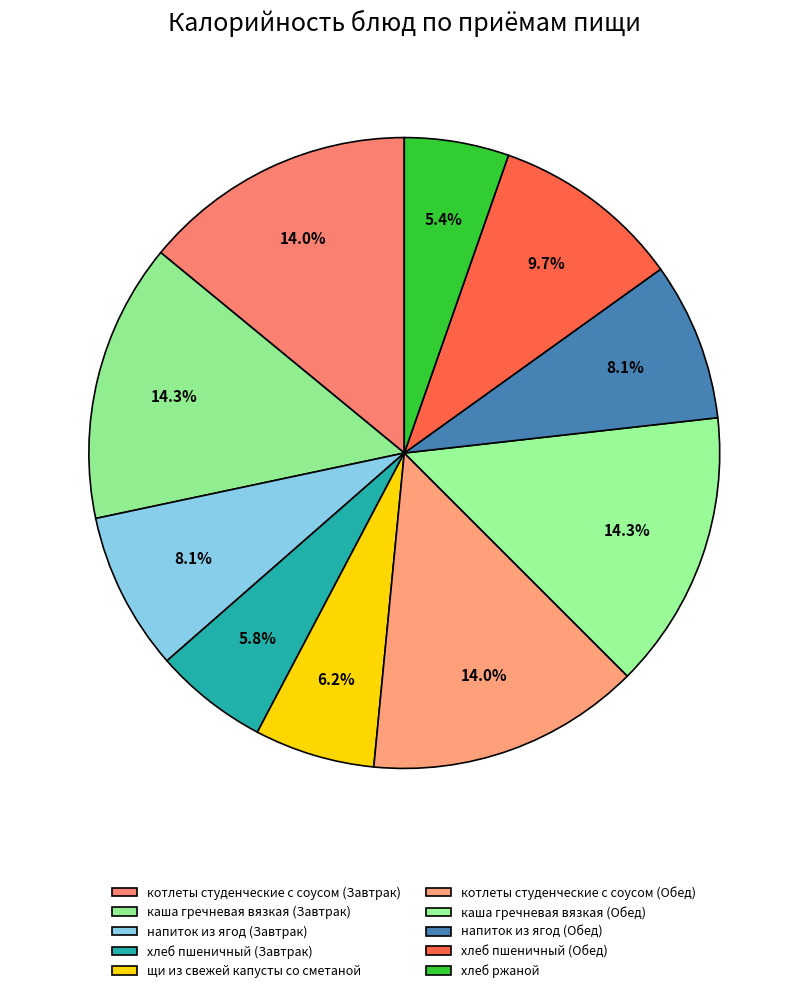

What is the change in value from напиток из ягод (Завтрак) to котлеты студенческие с соусом (Обед)?

+73